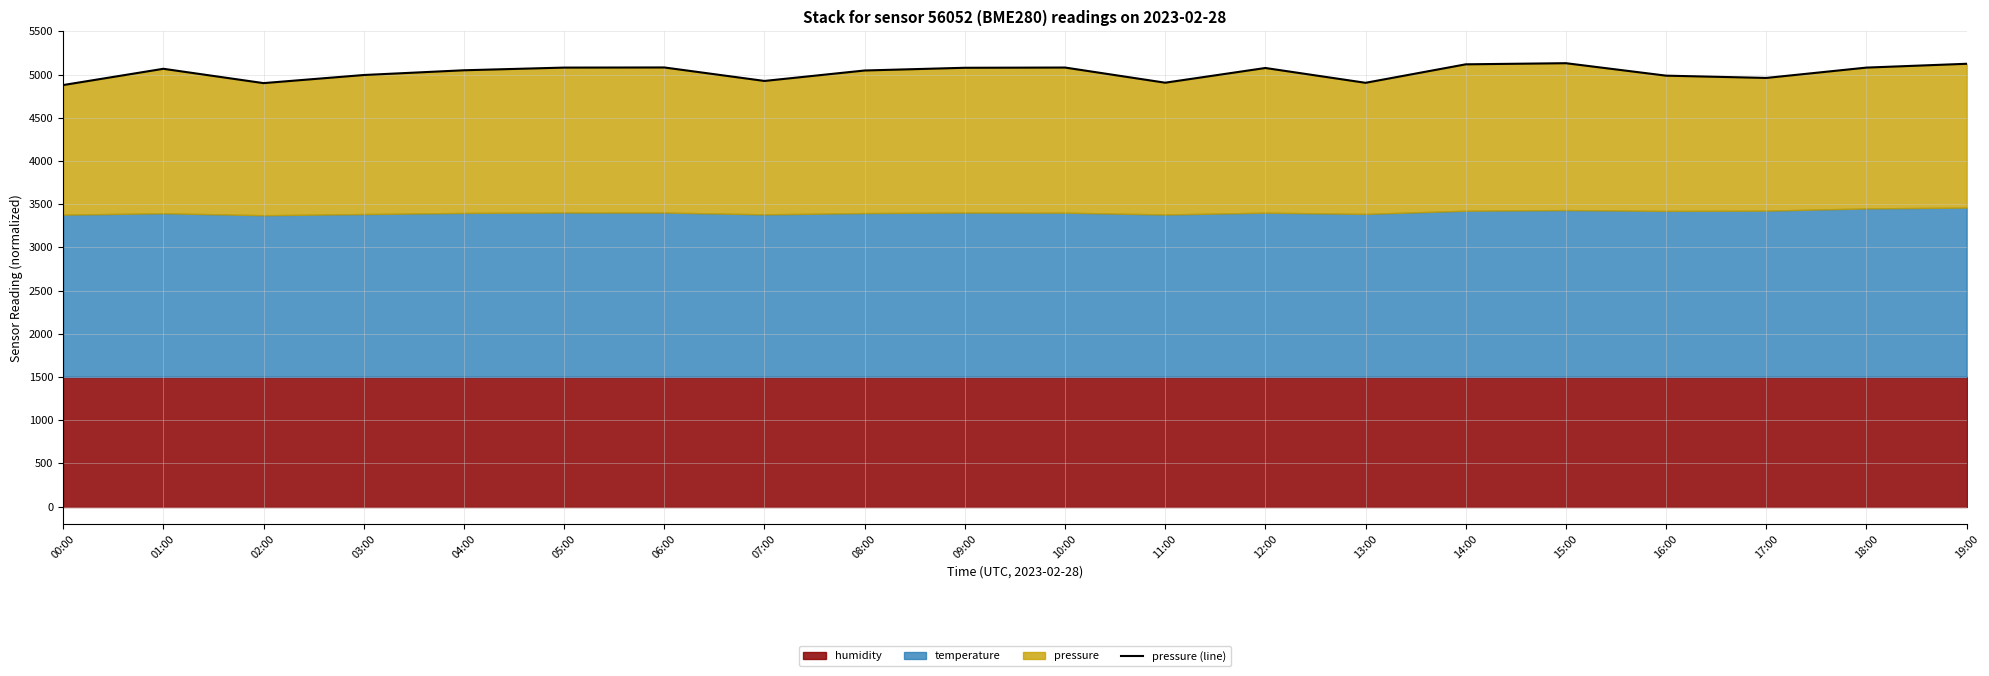

At which category does the data reach its first local valley?

02:00